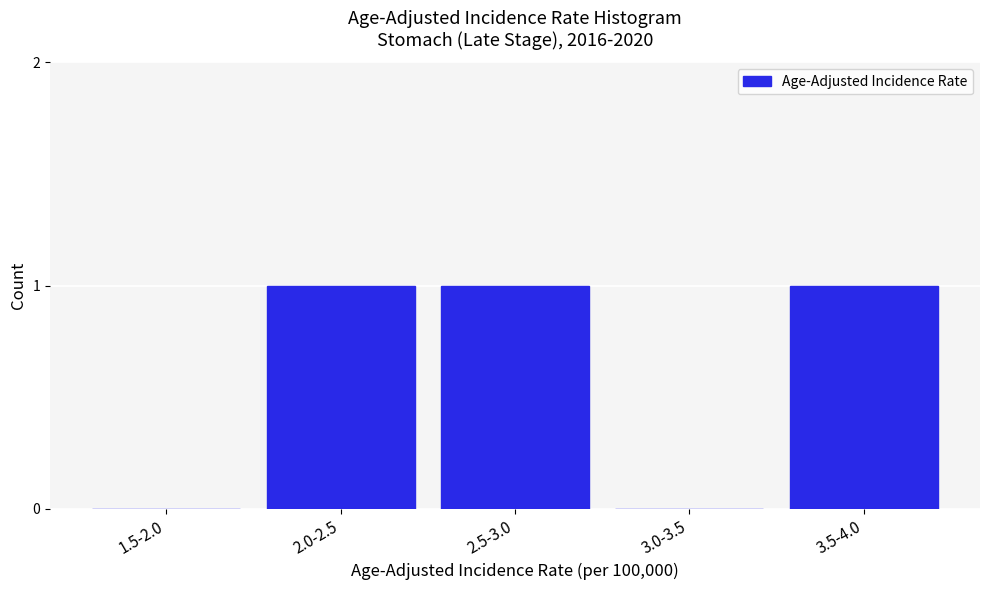

Reading left to right, transcribe all the data shown in this chart.

1.5-2.0=0	2.0-2.5=1	2.5-3.0=1	3.0-3.5=0	3.5-4.0=1